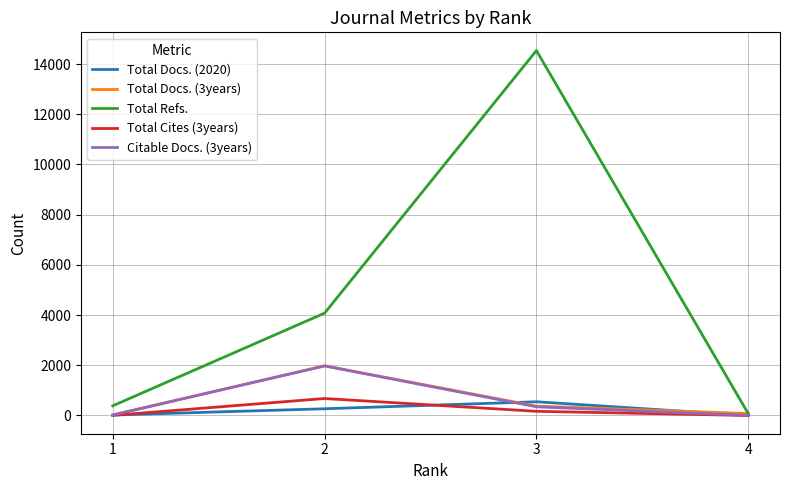

How many lines are shown in the chart?

5